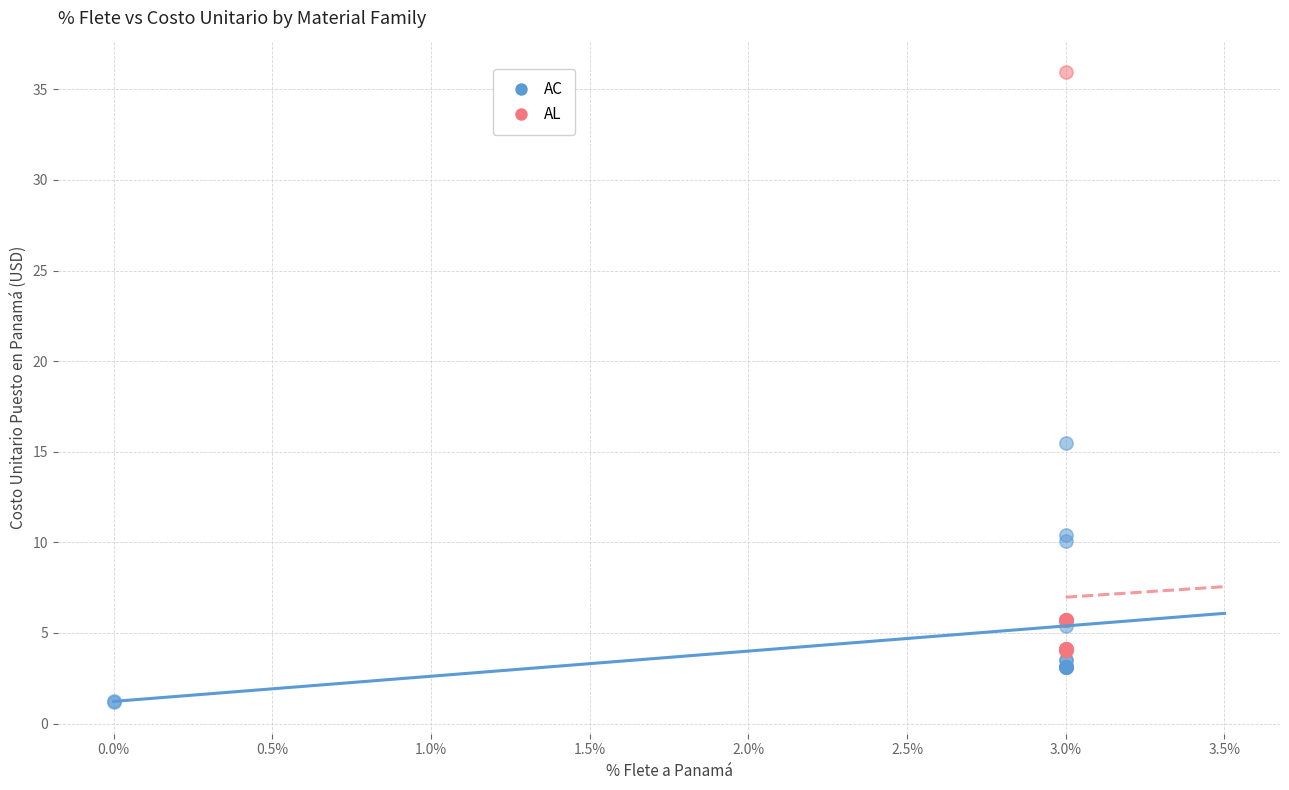

Which series reaches the maximum Y coordinate?

AL